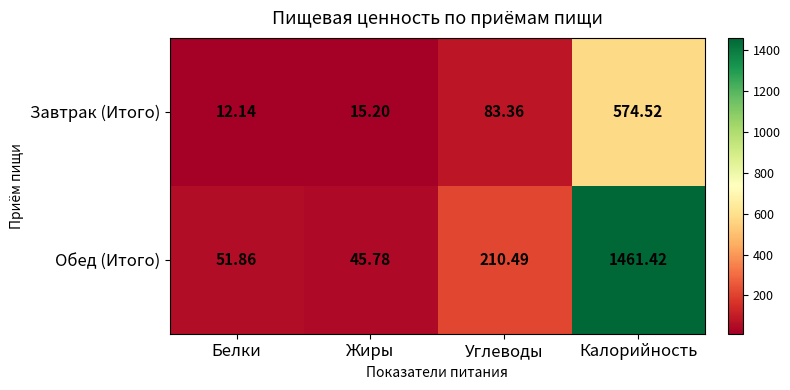

Which series has the widest spread of values?

Обед (Итого)